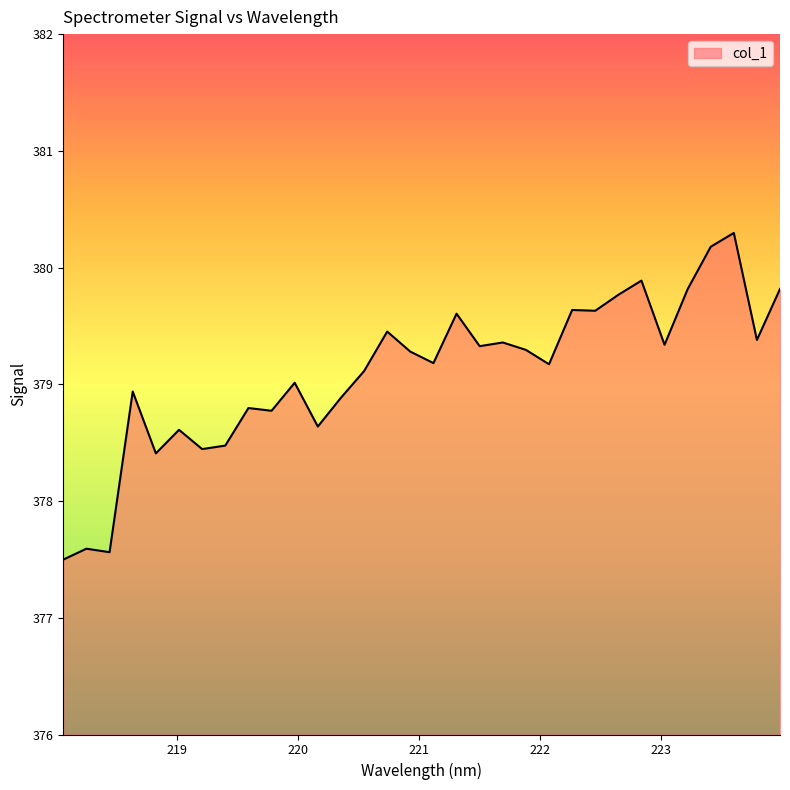

What is the sum of all values?

12131.2